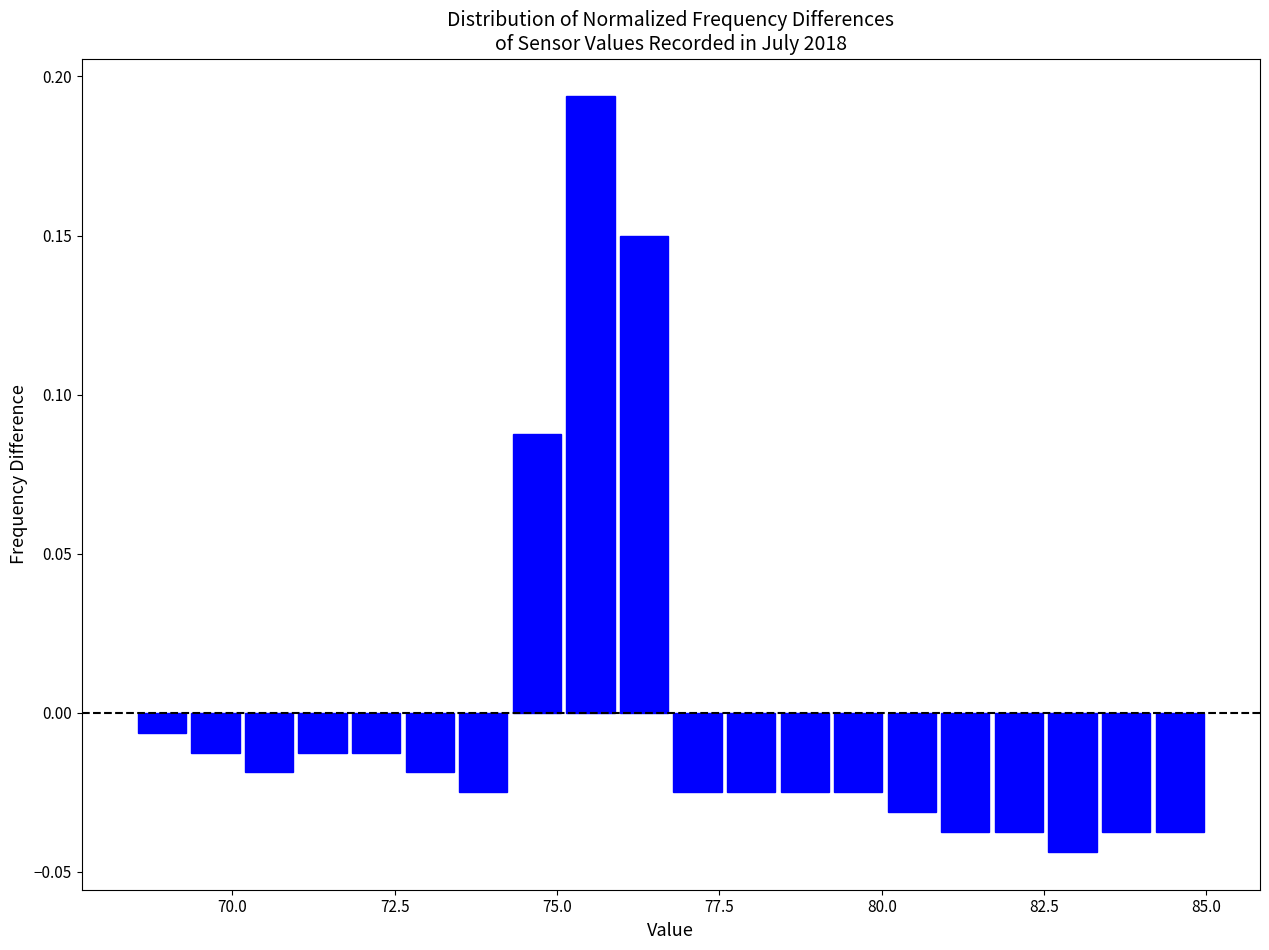

Read against the x-axis, roughly where is the centre of the tallest bar?

75.5